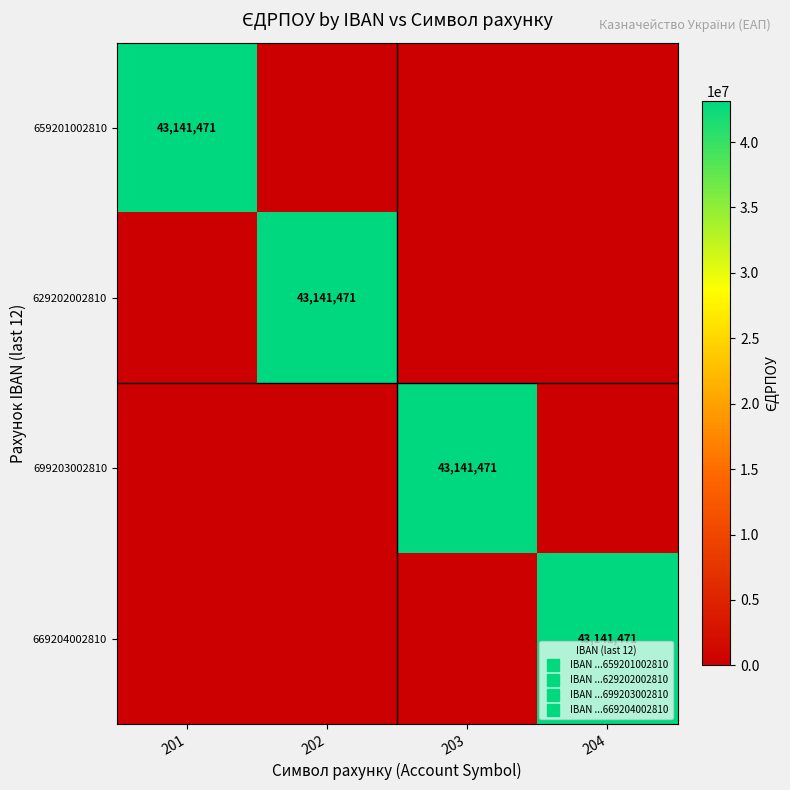

At how many categories does at least one series exceed 18223532?

4